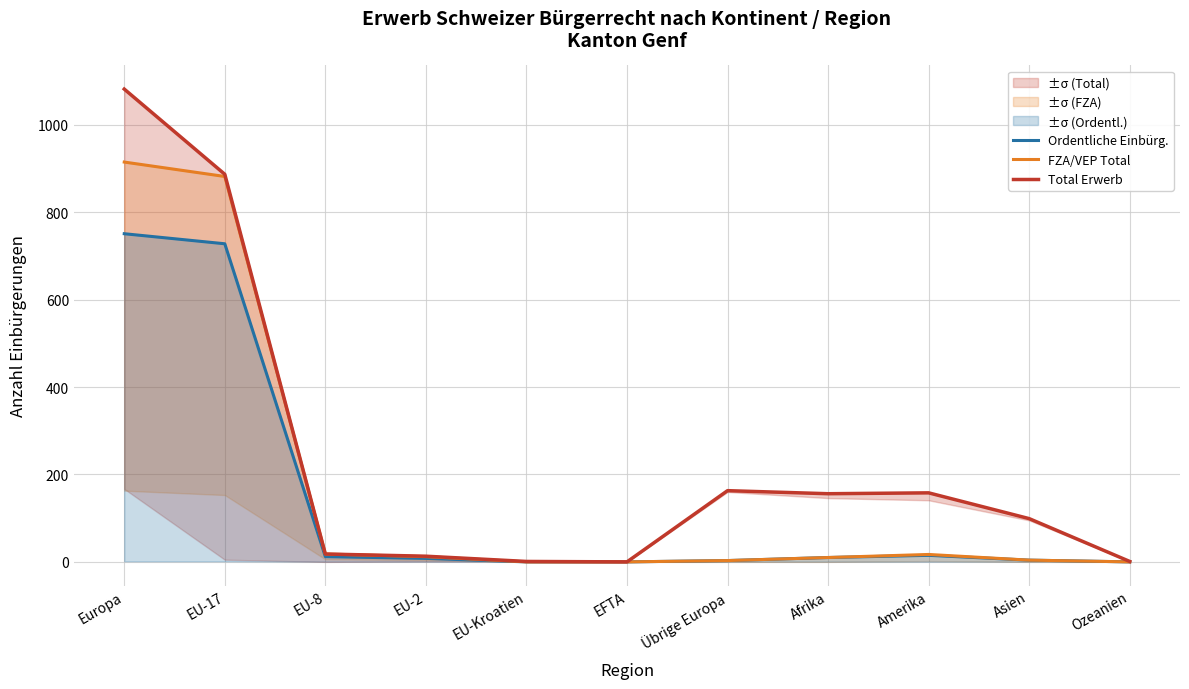

What is the greatest value displayed?

1082